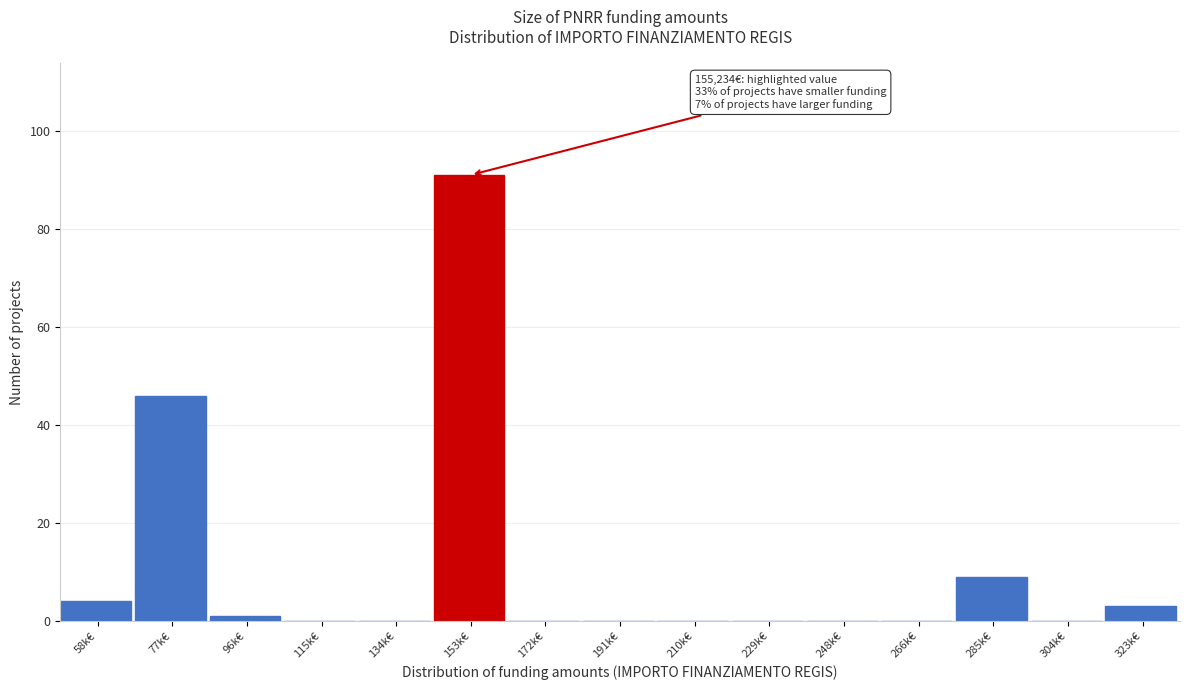

Reading left to right, transcribe all the data shown in this chart.

58k€=4	77k€=46	96k€=1	115k€=0	134k€=0	153k€=91	172k€=0	191k€=0	210k€=0	229k€=0	248k€=0	266k€=0	285k€=9	304k€=0	323k€=3